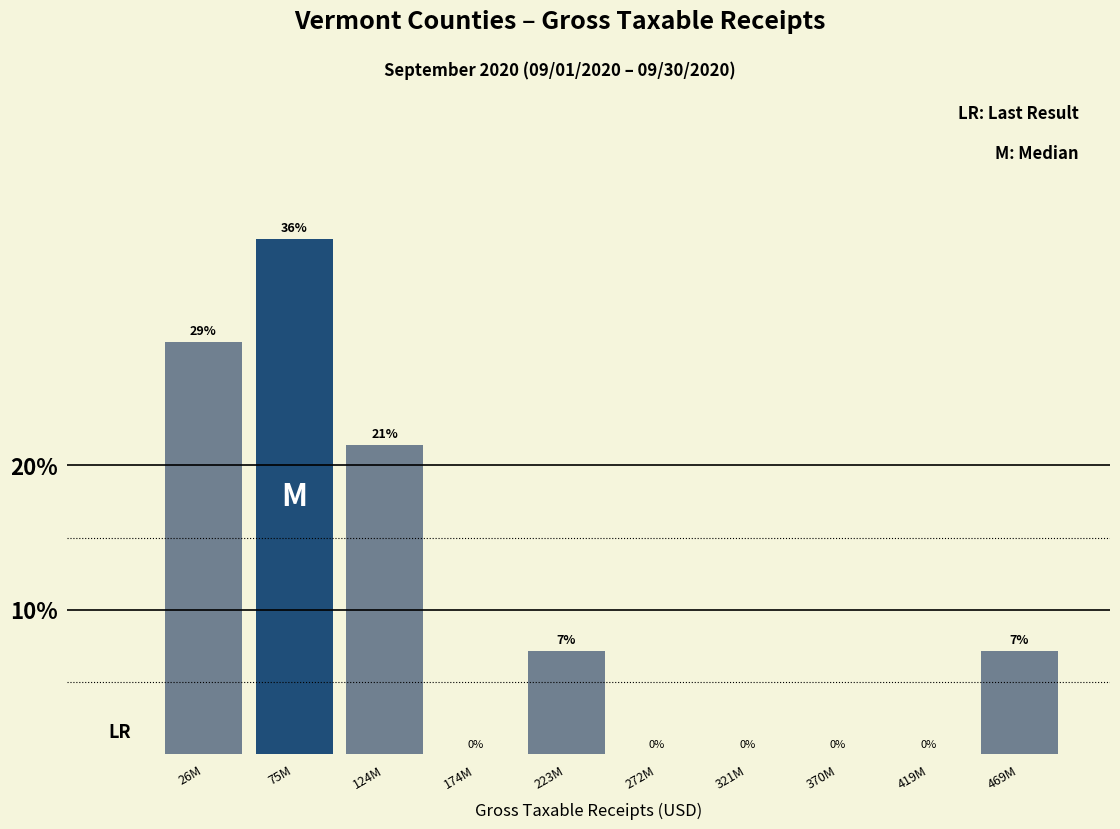

What is the maximum value shown in the chart?

35.7